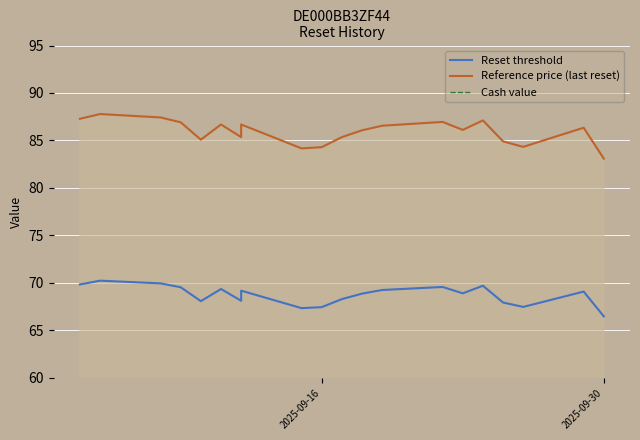

How many lines are shown in the chart?

3